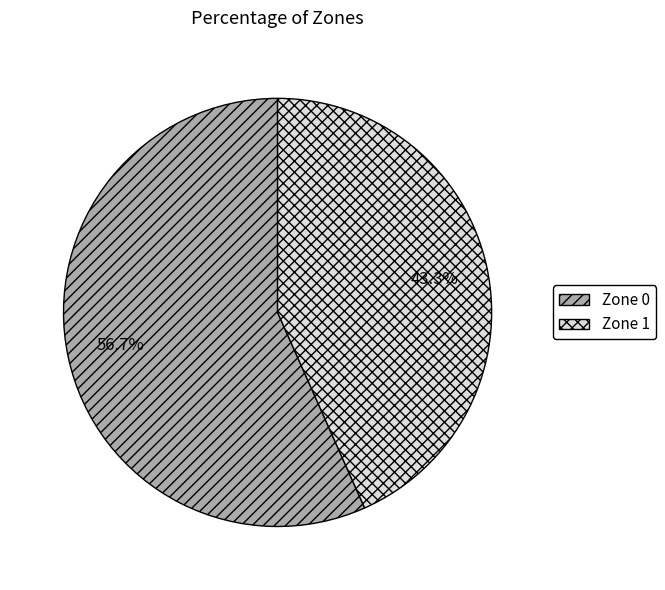

What percentage is the Zone 0 slice, to the nearest percent?

57%